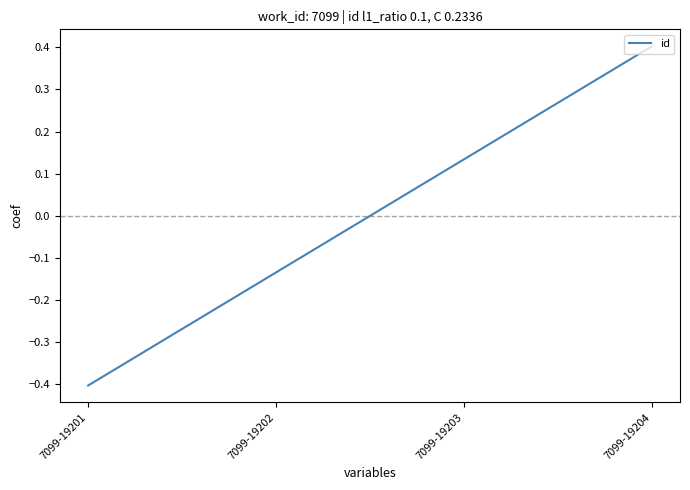

Is it true that the value at 7099-19201 is -0.1?

False